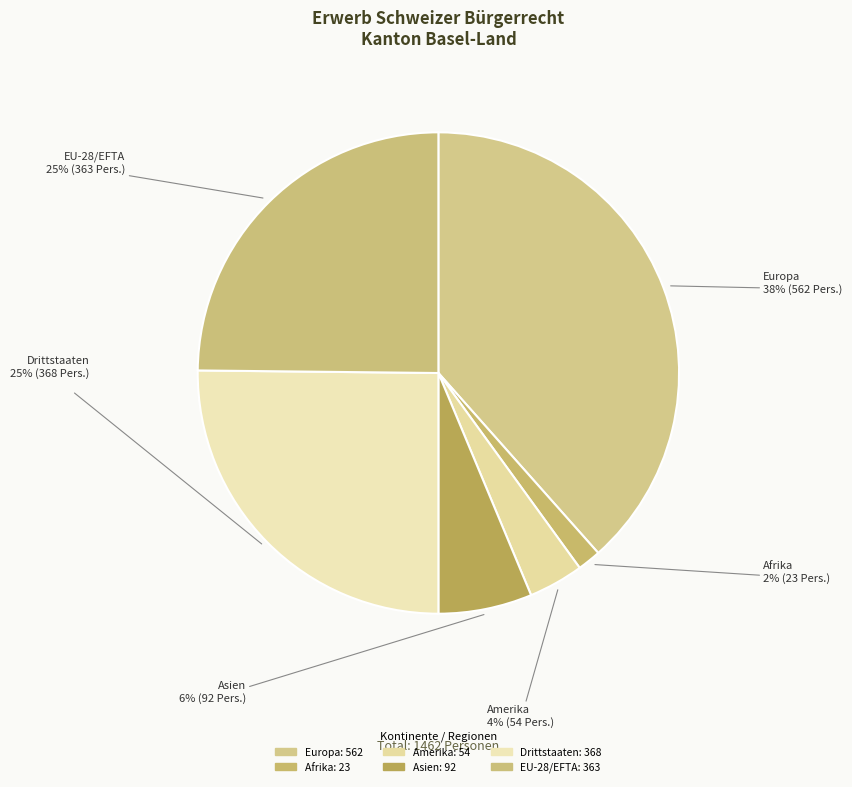

Count the number of slices in the pie.

6